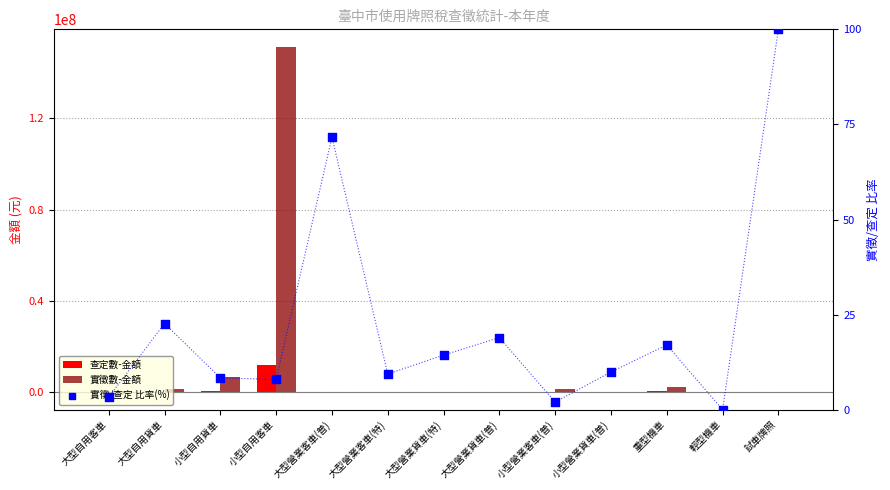

At how many categories does at least one series exceed 97810356?

1